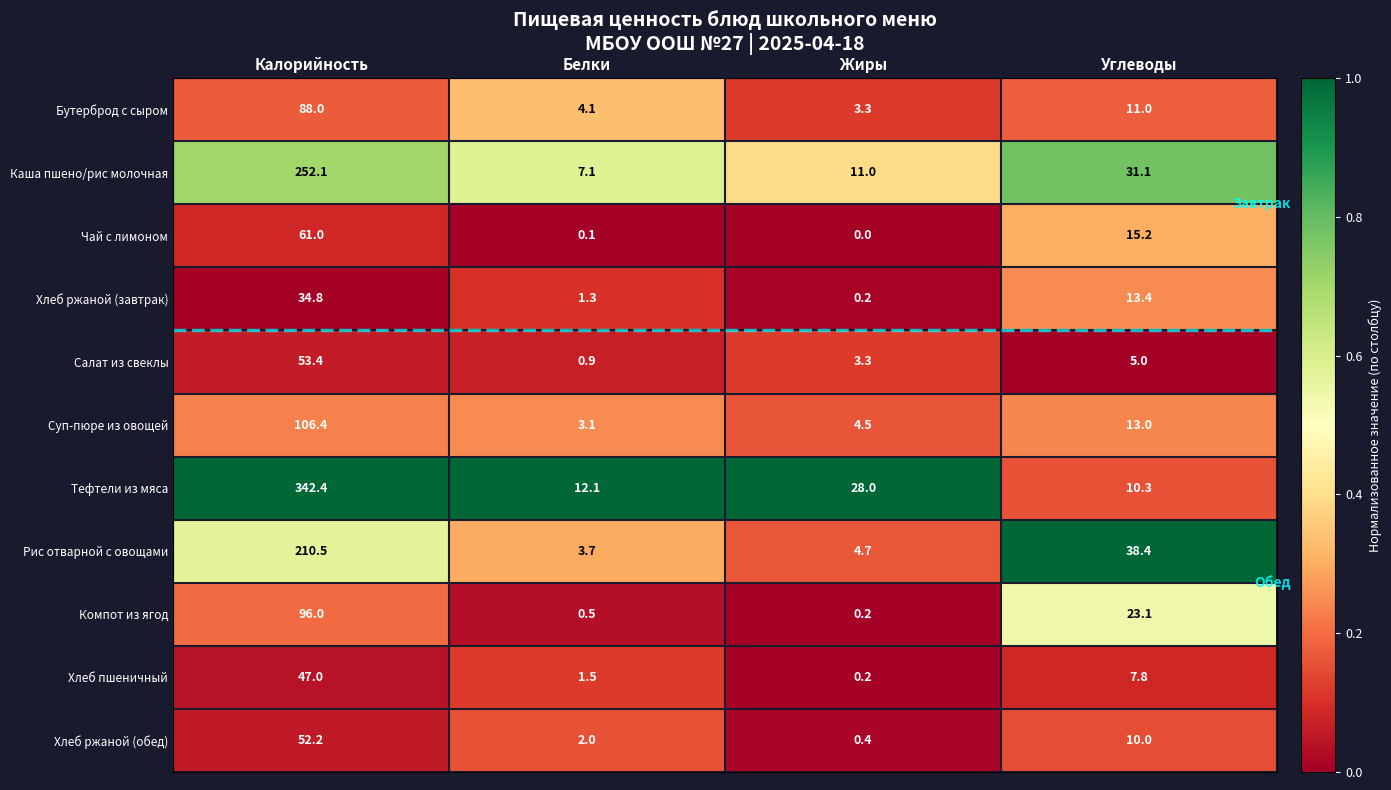

At which category does the chart reach its minimum across all series?

Жиры